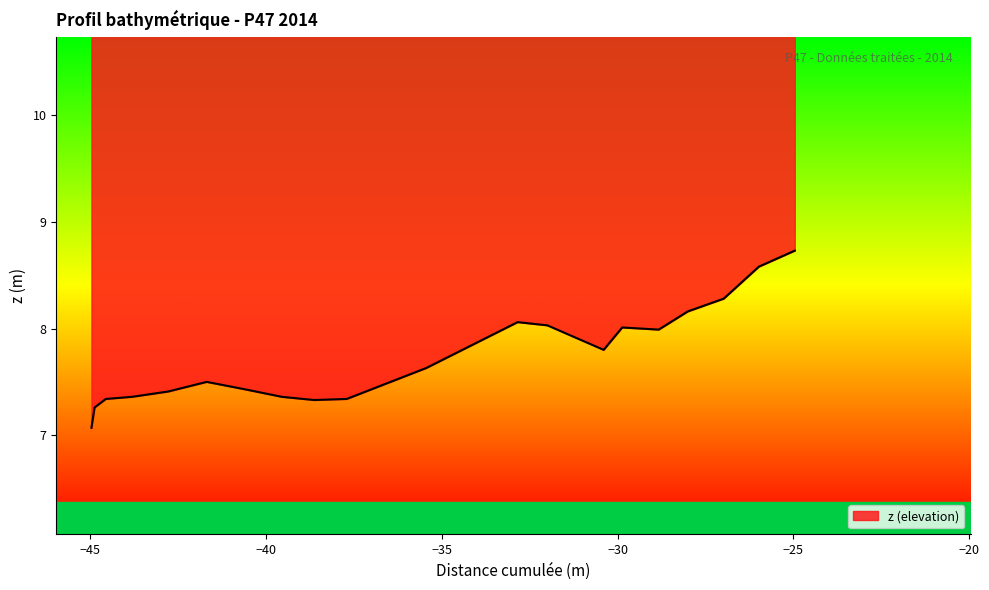

What is the greatest value displayed?

8.7